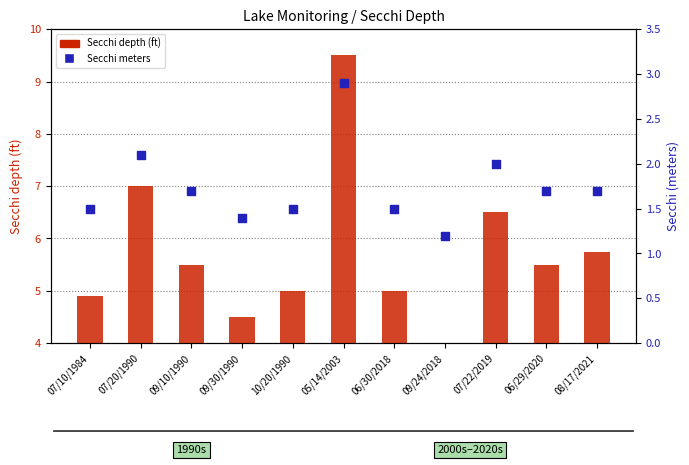

Which series contains the highest Y value?

Secchi depth (ft)